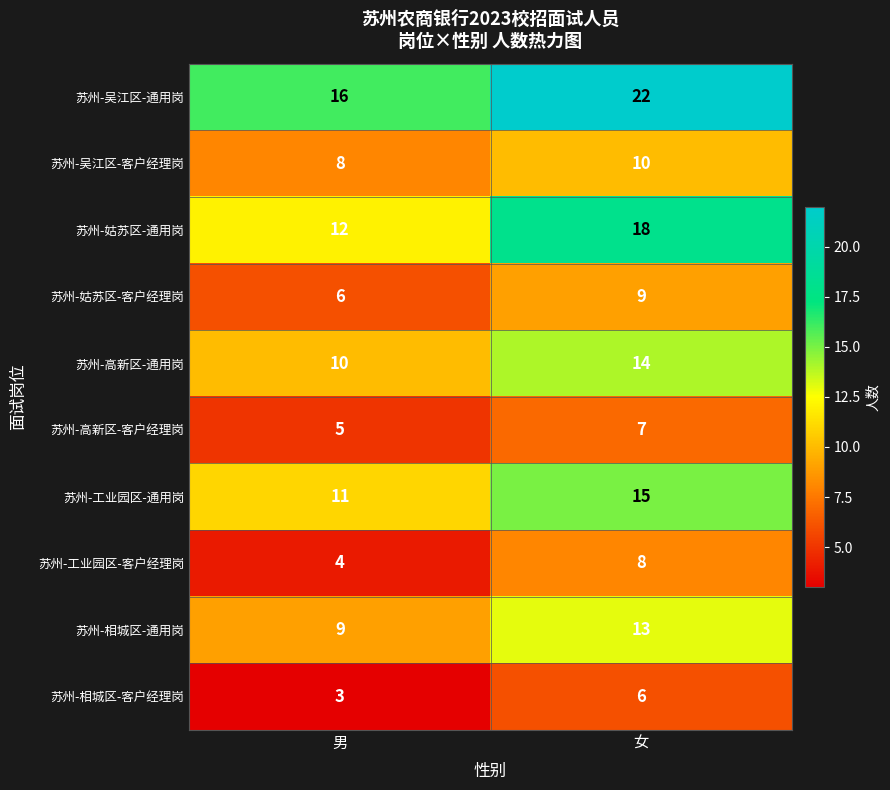

At 男, list the series in order from largest to smallest.

苏州-吴江区-通用岗, 苏州-姑苏区-通用岗, 苏州-工业园区-通用岗, 苏州-高新区-通用岗, 苏州-相城区-通用岗, 苏州-吴江区-客户经理岗, 苏州-姑苏区-客户经理岗, 苏州-高新区-客户经理岗, 苏州-工业园区-客户经理岗, 苏州-相城区-客户经理岗